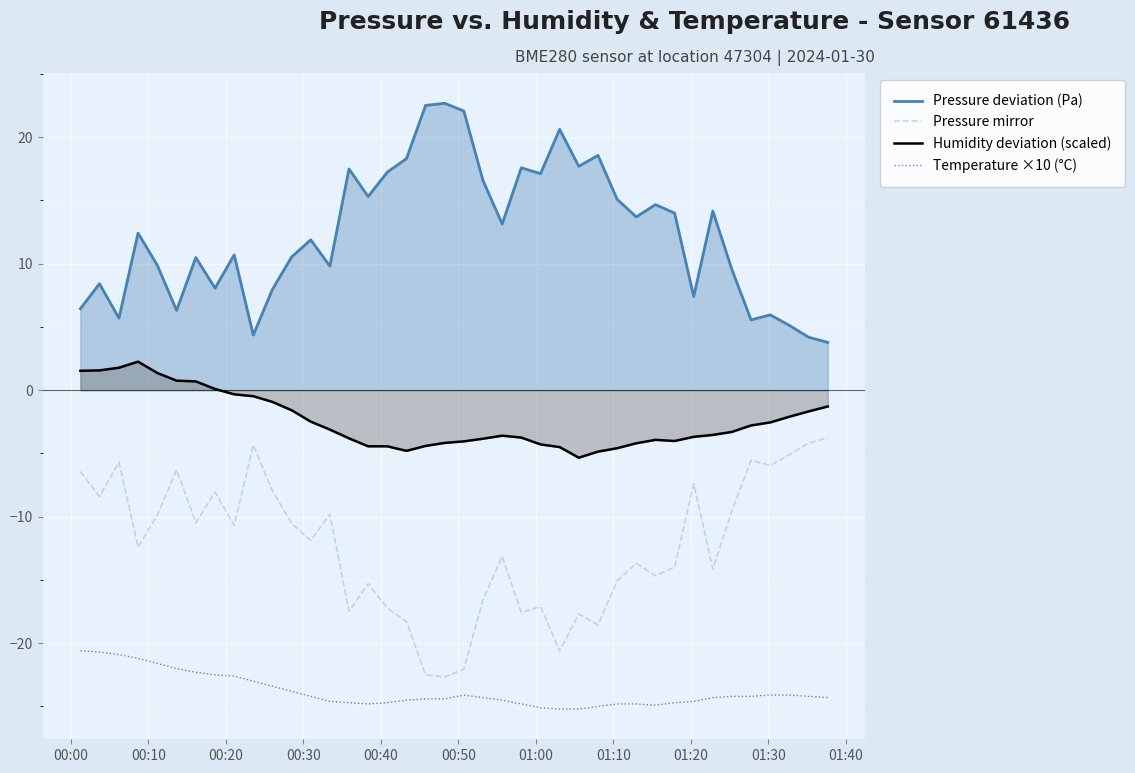

What is the value of the Humidity deviation (scaled) point at the 20th from the left?

-4.2